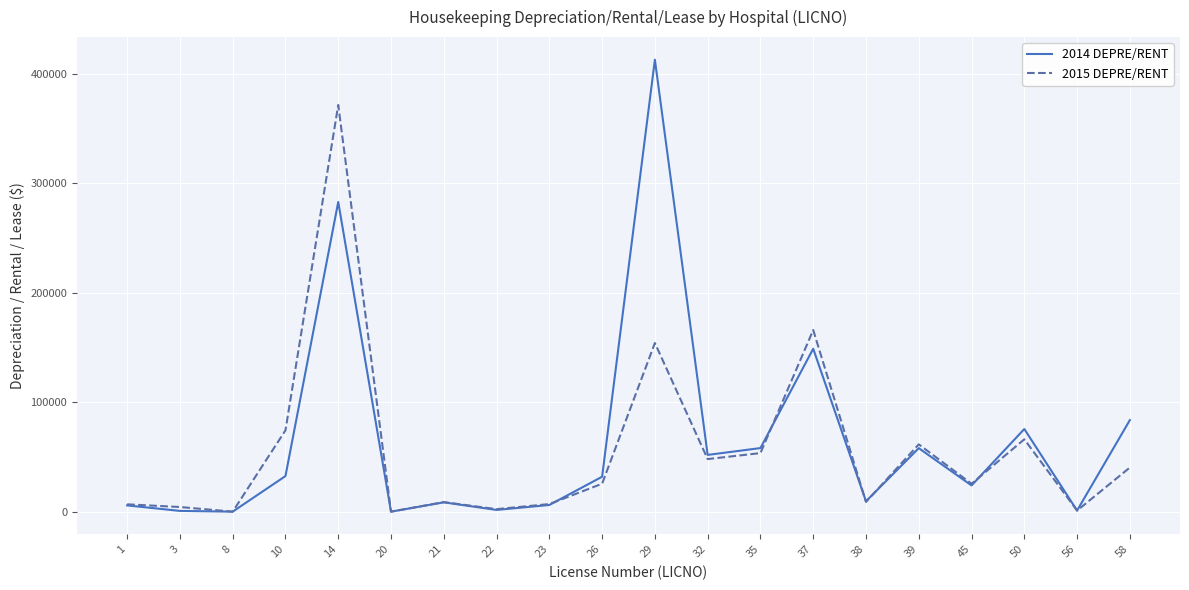

At which category is the sum across all series the highest?

14